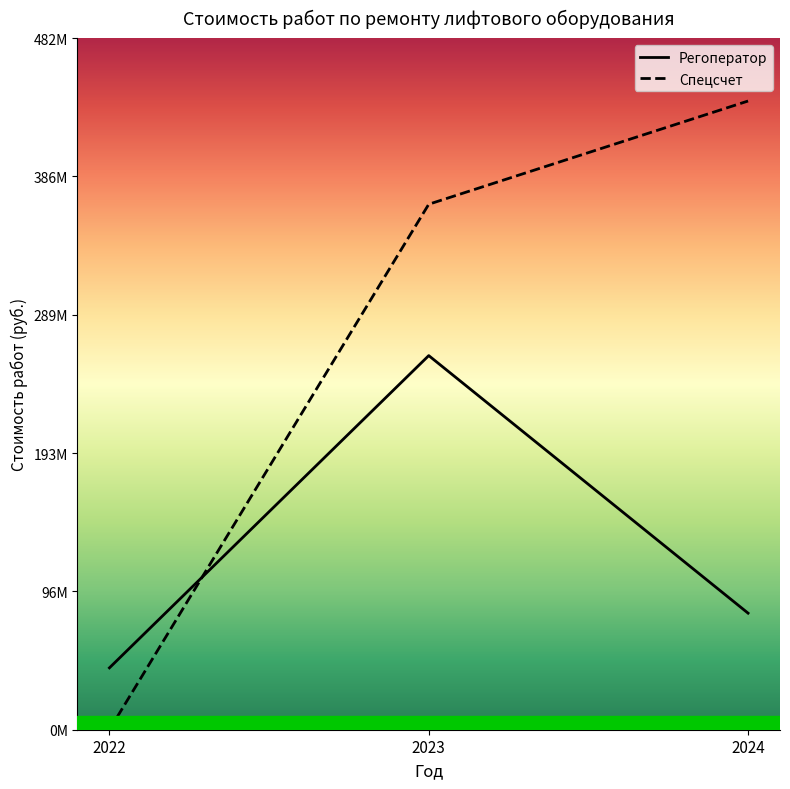

Is the value of Спецсчет at 2023 greater than the value of Регоператор at 2024?

Yes